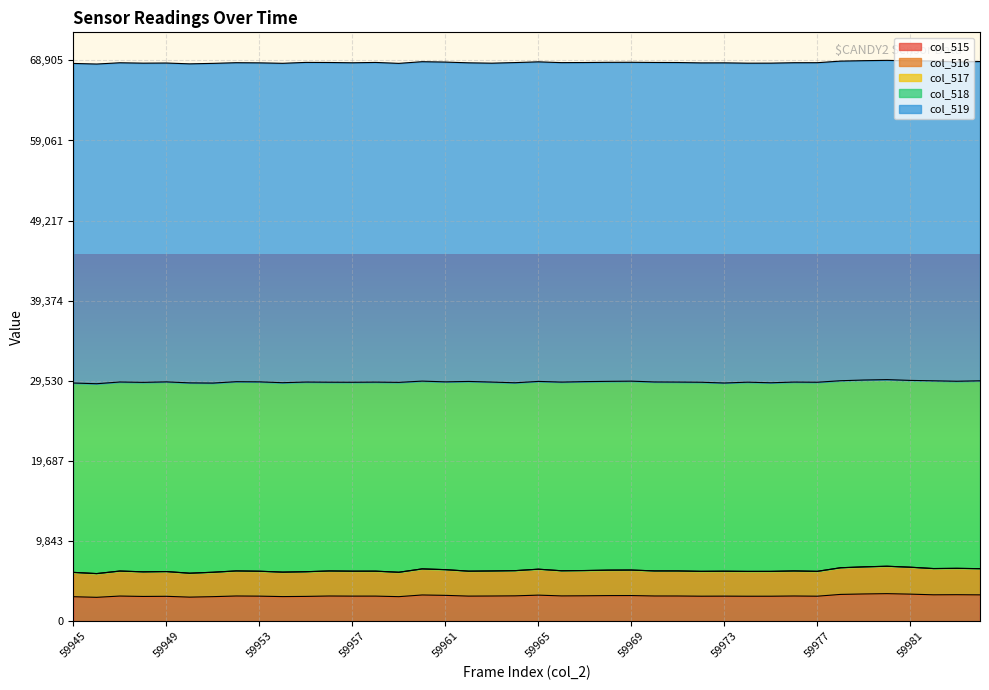

What is the value of the col_515 point at the 24th from the left?

3130